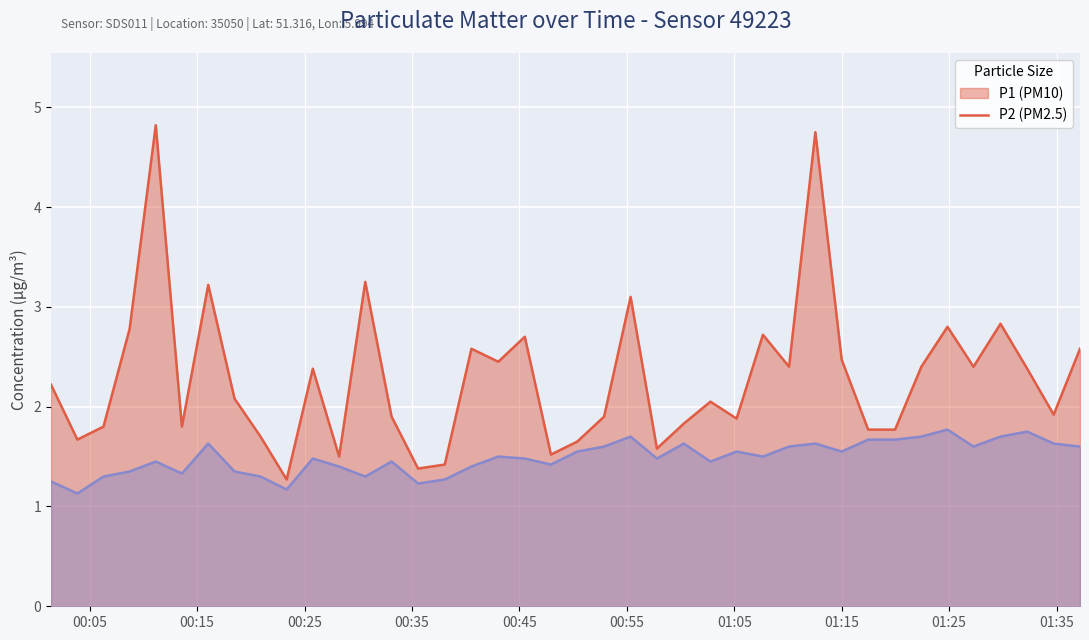

What is the approximate value of P1 at 2022-08-21T00:13:35?

1.8